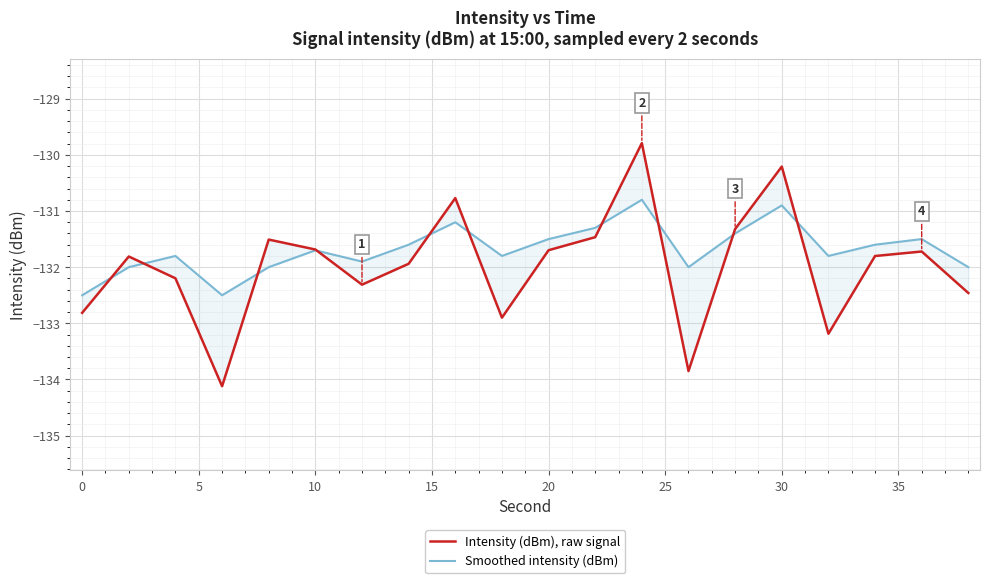

Between 5 and 15, which is larger?

15